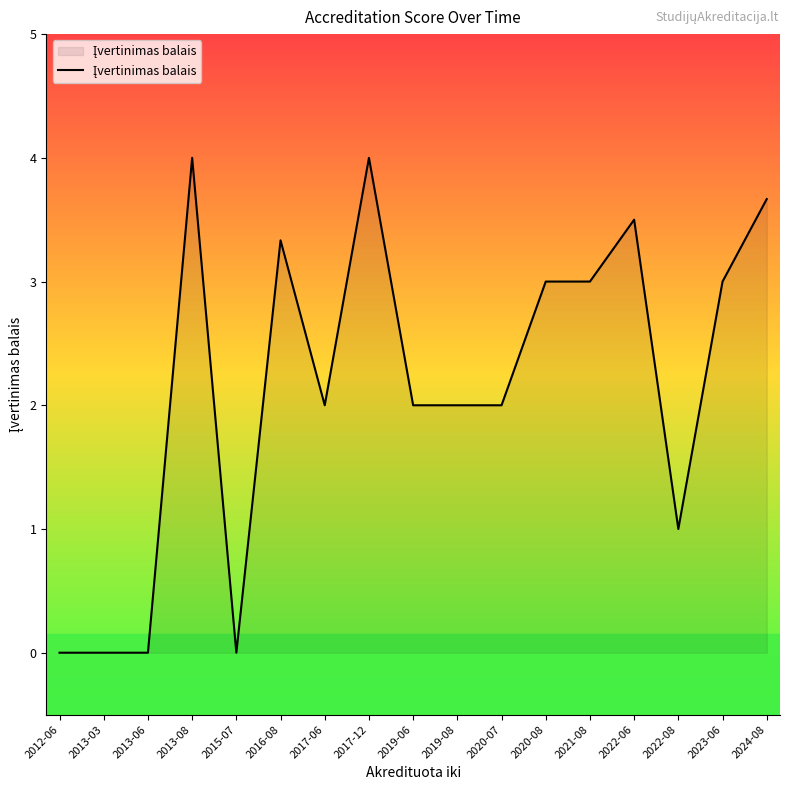

Is it true that the value at 2020-07 is 3.0?

False